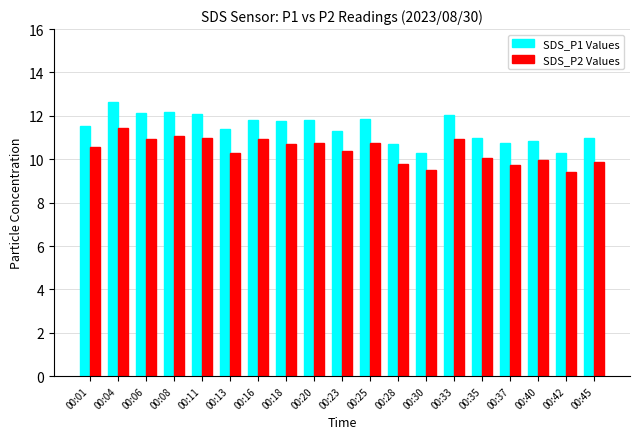

What is the difference between the highest and lowest values at 00:13?

1.1